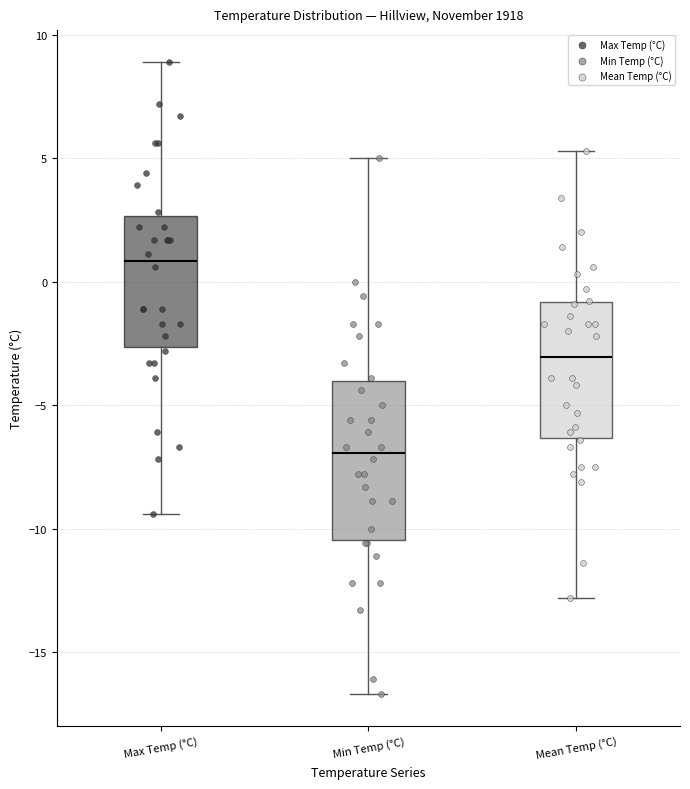

Where does the upper whisker of the box for Max Temp (°C) end on the y-axis? The values are not printed on the chart, so give them approximately, as read against the axis.

9.0